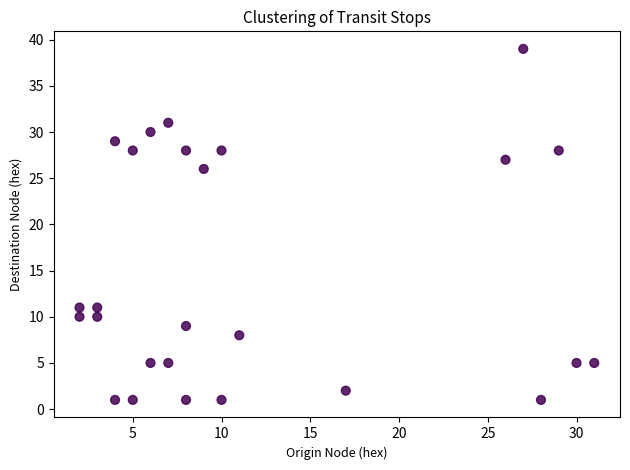

What Y value in the scatter plot is closest to 20?

26